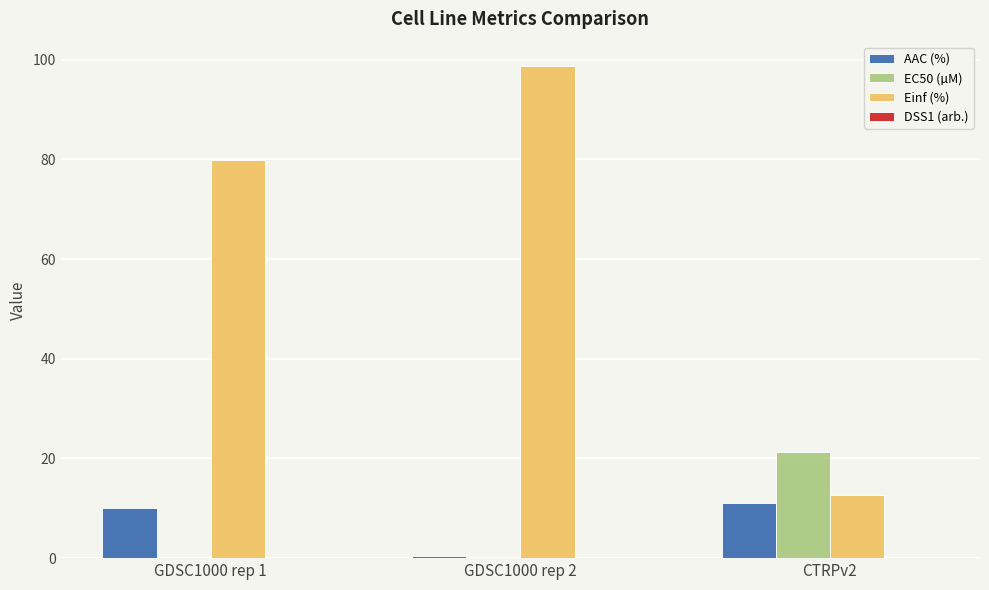

How many groups of bars are there?

3